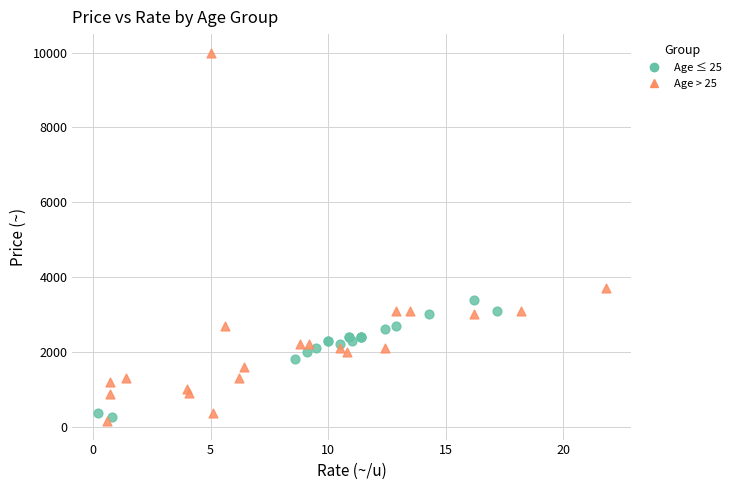

Which series has the widest spread of Y values?

Age > 25